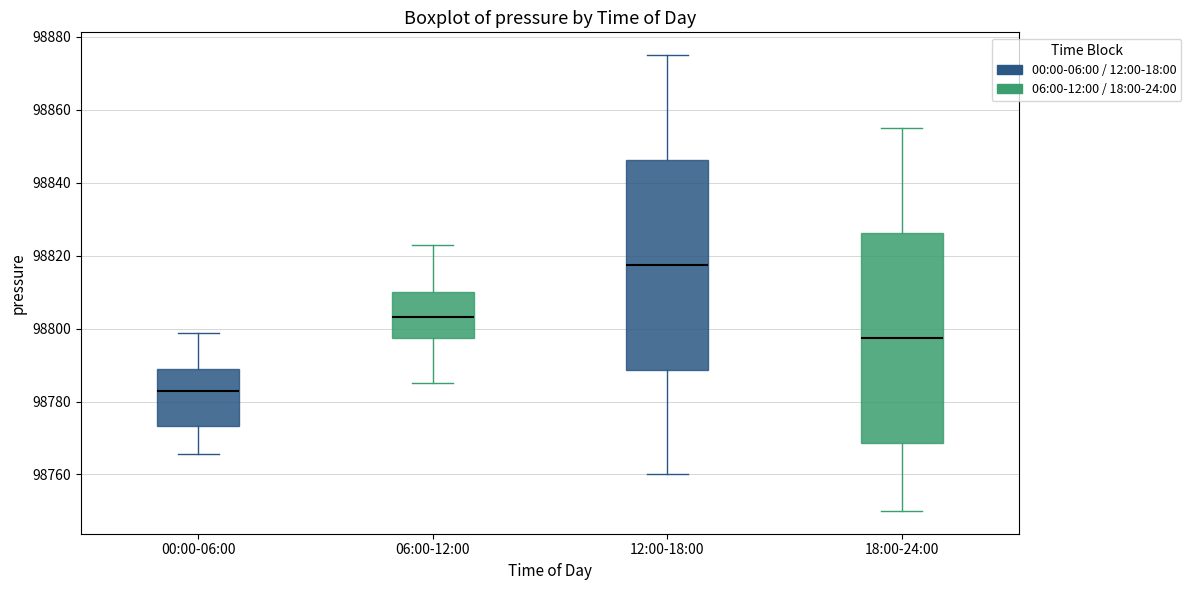

Where does the median line of the box for 06:00-12:00 sit on the y-axis? The values are not printed on the chart, so give them approximately, as read against the axis.

98804